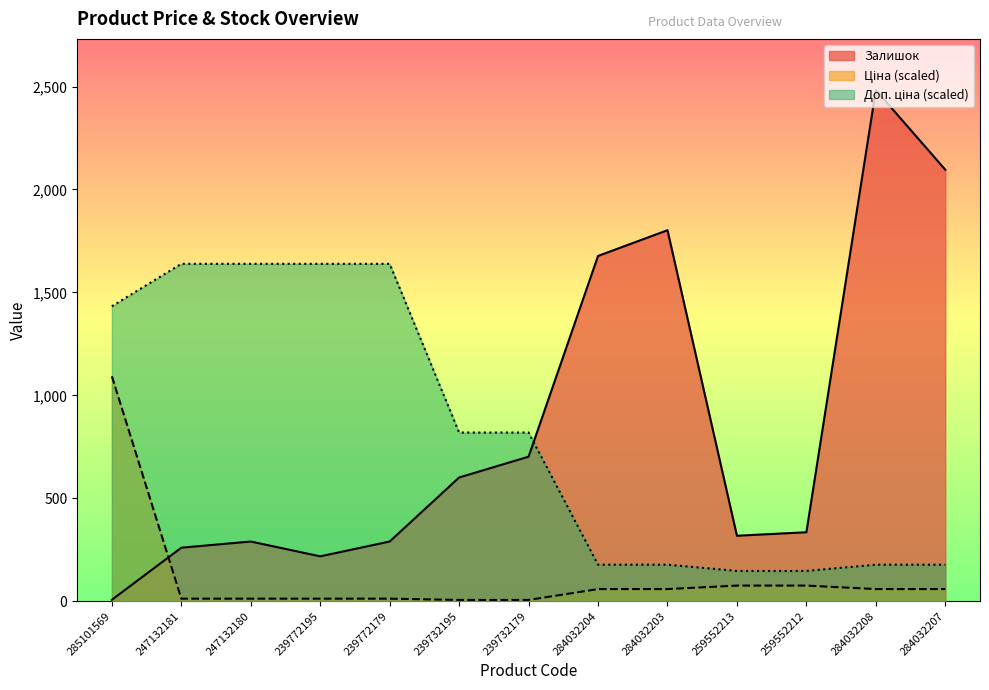

Which series changed the most between 239772179 and 239732195?

Доп. ціна